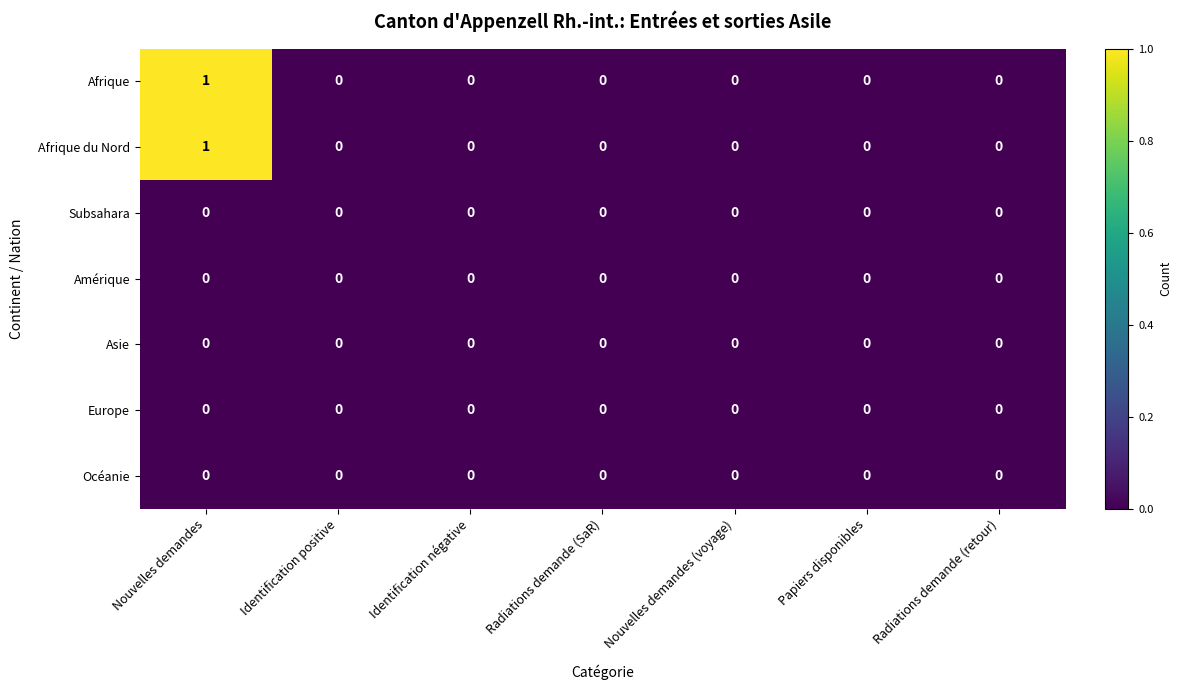

Which category has the highest value in the Afrique series?

Nouvelles demandes